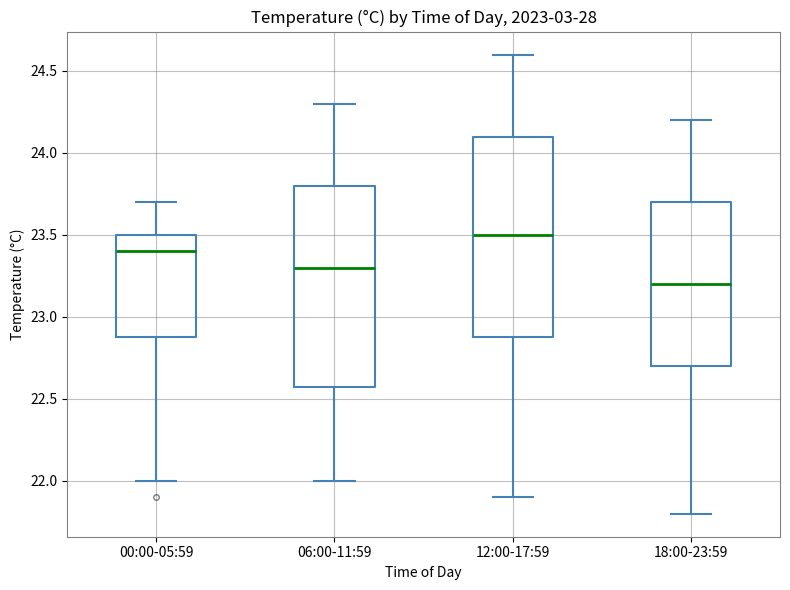

Reading left to right, transcribe this box plot: for each box, give where its median line is, the range the box spans, and where its two whiskers end, as read against the y-axis. The values are not printed on the chart, so give them approximately, as read against the axis.

00:00-05:59: median 23.4, box 22.9 to 23.5, whiskers 22.0 to 23.7
06:00-11:59: median 23.3, box 22.6 to 23.8, whiskers 22.0 to 24.3
12:00-17:59: median 23.5, box 22.9 to 24.1, whiskers 21.9 to 24.6
18:00-23:59: median 23.2, box 22.7 to 23.7, whiskers 21.8 to 24.2